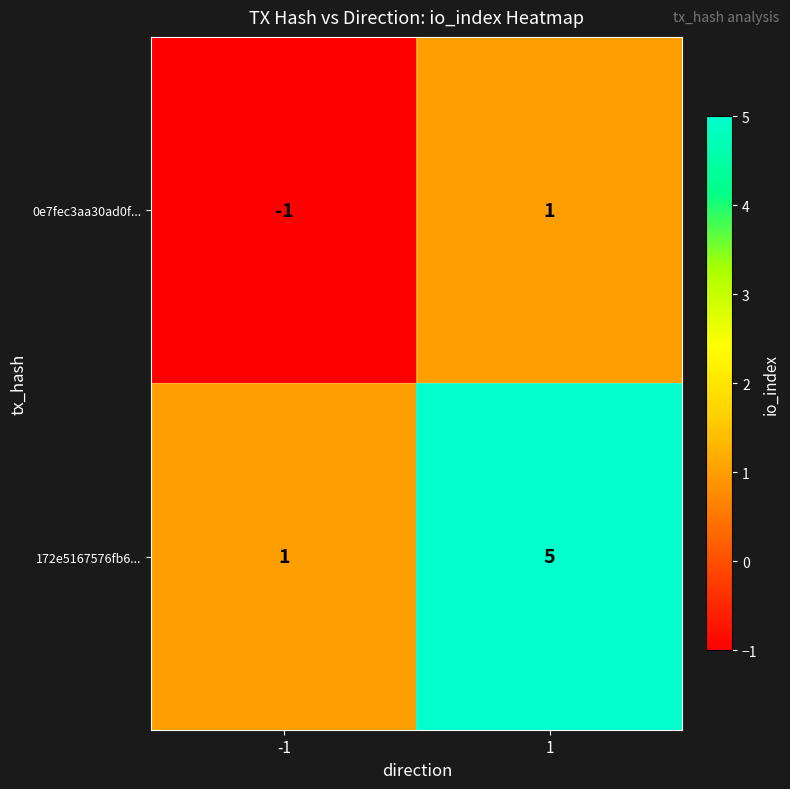

At which category does the chart reach its minimum across all series?

-1